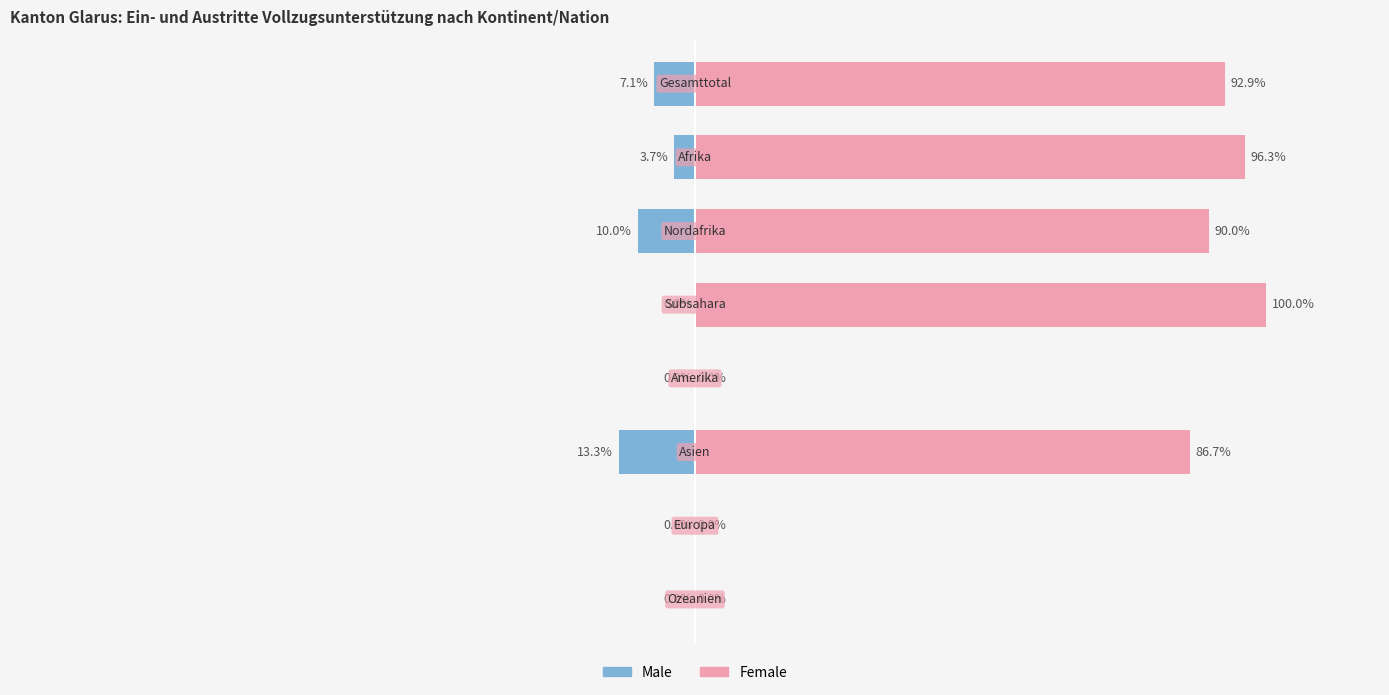

At which category is the sum across all series the highest?

3